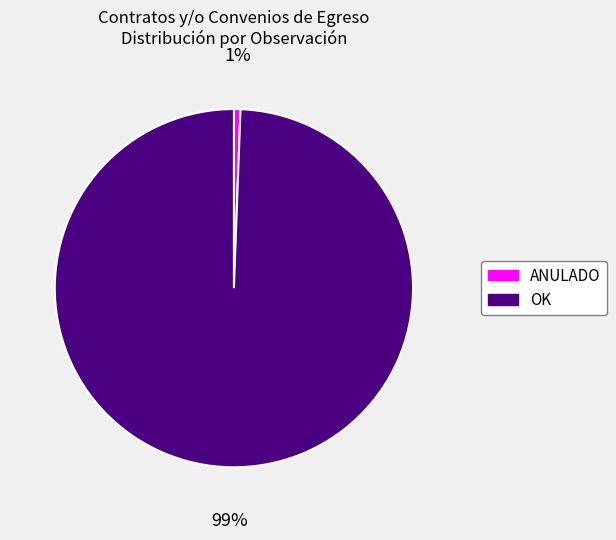

Is there any slice that represents more than half of the pie?

Yes